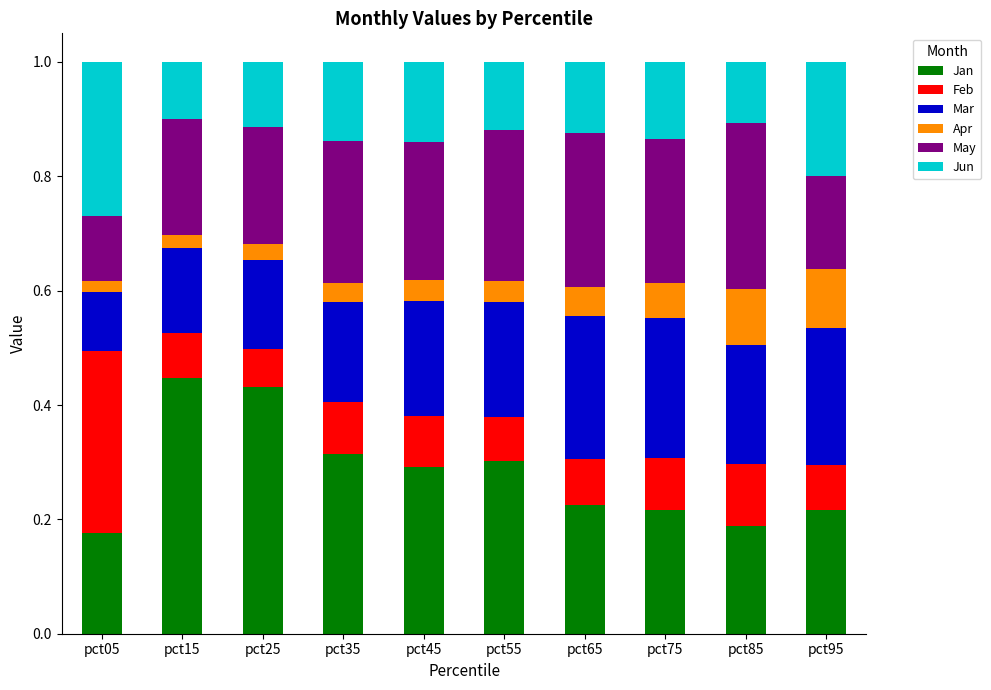

What is the total value across all series at pct75?

1.0